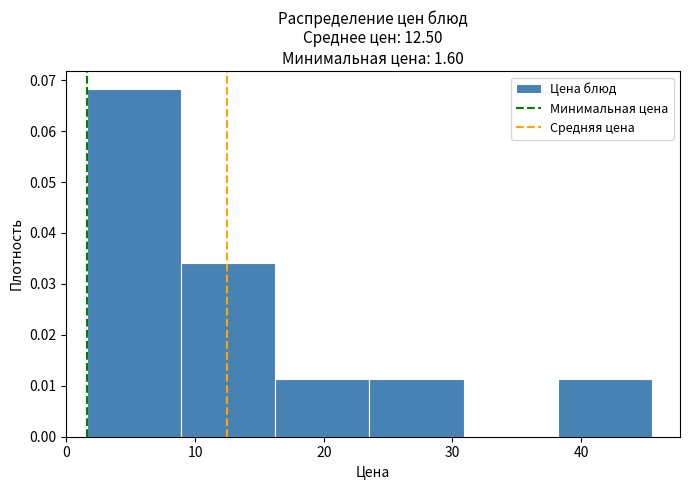

Reading left to right, list every bar in this chart as the range it spans on the x-axis followed by its height. Neither the bar edges nor the heights are printed on the chart, so give them approximately, as read against the axes.

2 to 9: 0.068
9 to 16: 0.034
16 to 24: 0.011
24 to 31: 0.011
31 to 38: 0
38 to 46: 0.011